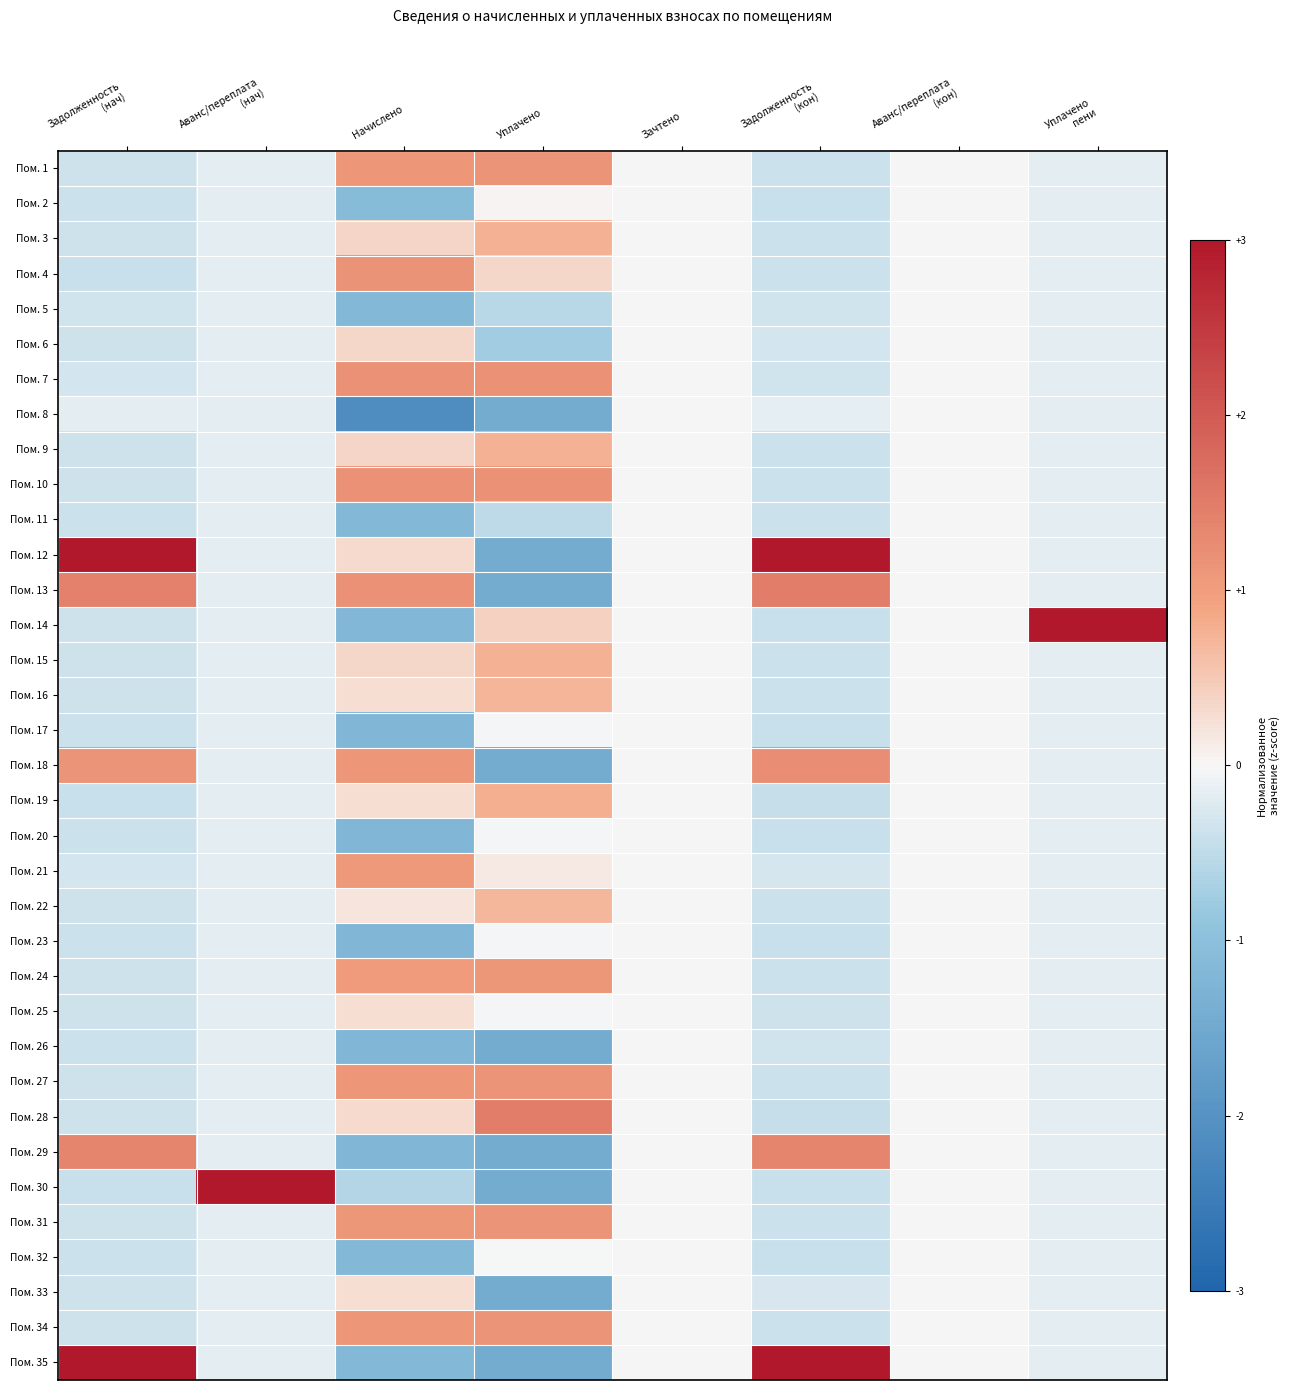

Which series has the widest spread of values?

Пом. 12